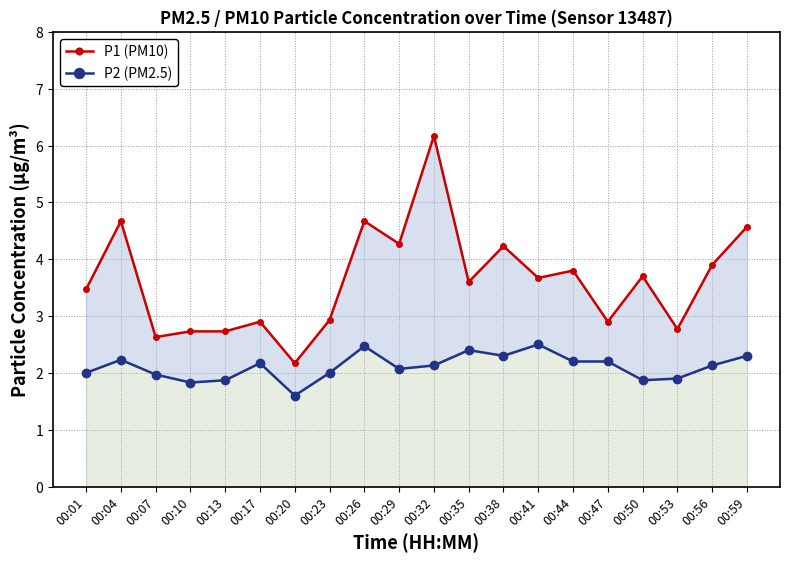

How many data points in P1 (PM10) are above 3?

12